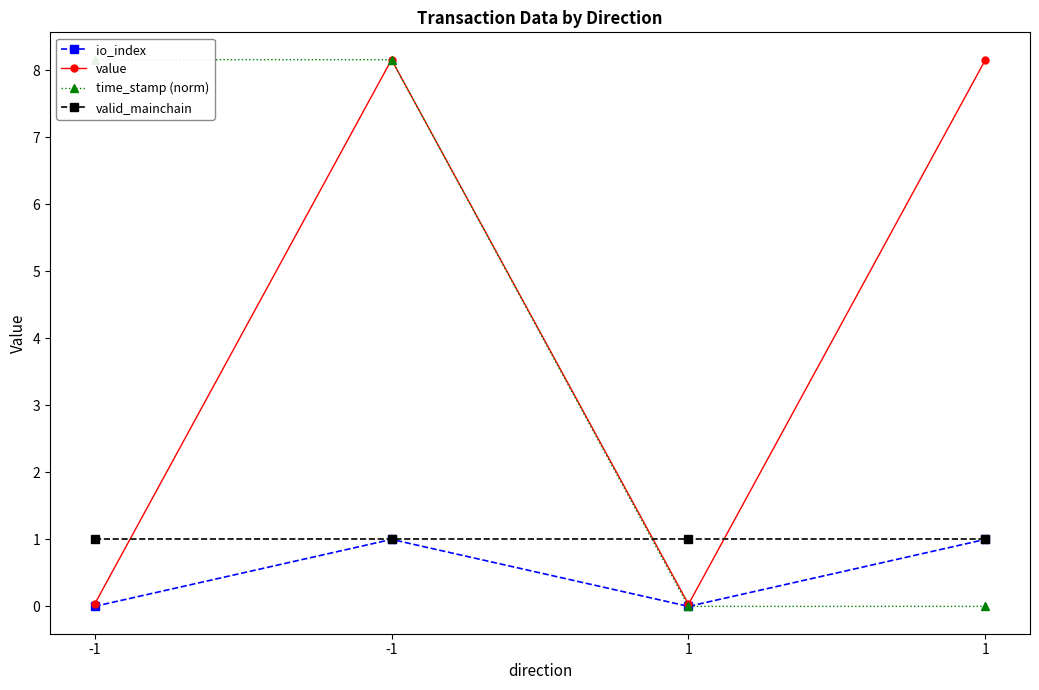

Count the number of categories in the chart.

4